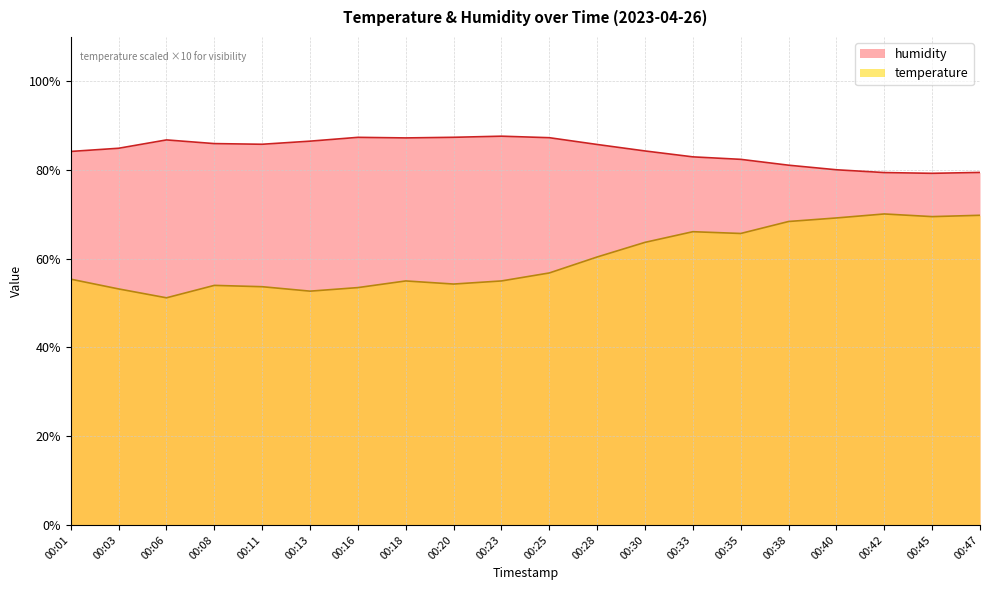

True or false: humidity has a value of 154.8 at 00:18.

False